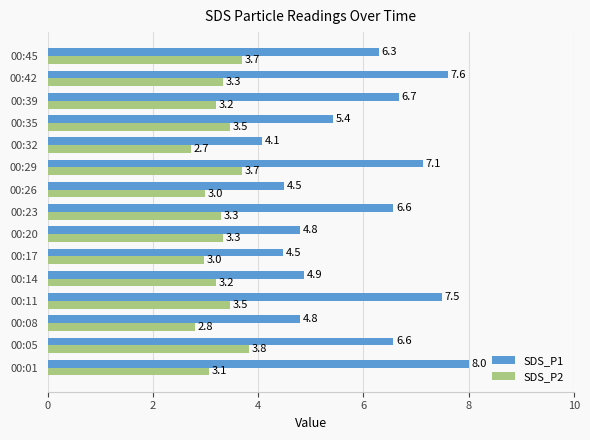

Where is SDS_P1 nearest to the value 6?

00:45